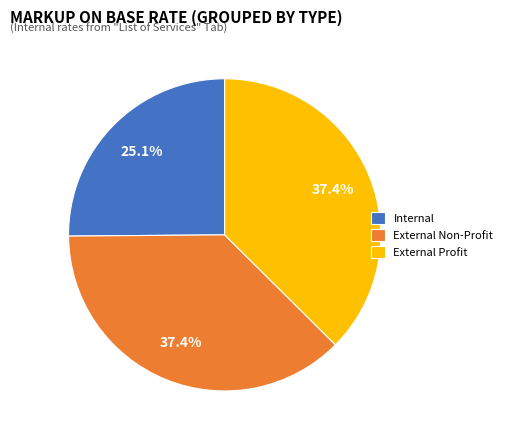

What is the total percentage of Internal and External Non-Profit?

62.6%